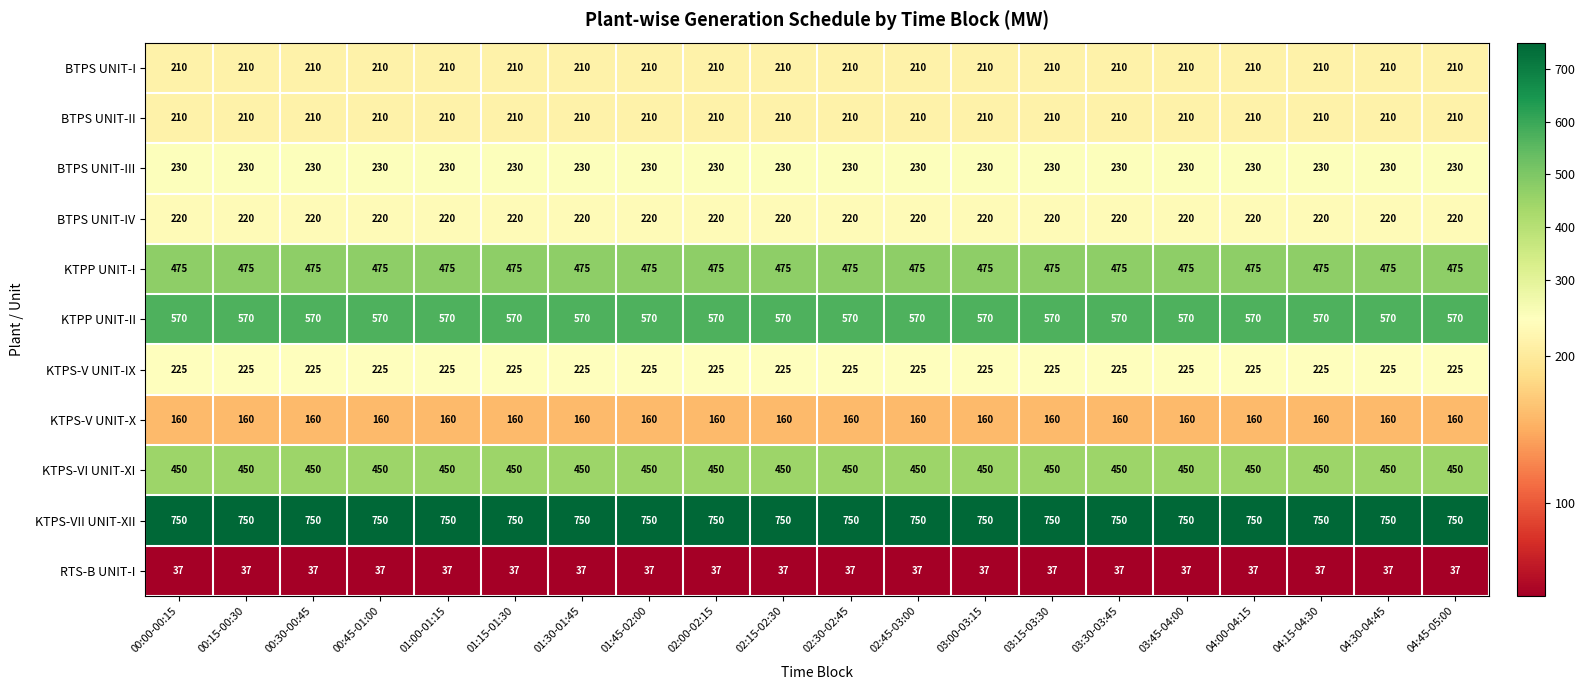

The BTPS UNIT-III series shows 362 at 04:45-05:00. True or false?

False